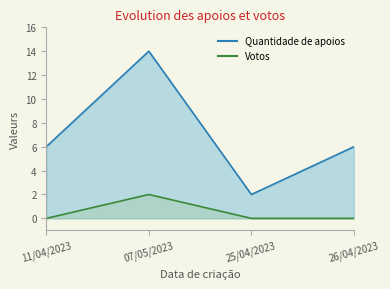

What is the difference between the Quantidade de apoios values at 25/04/2023 and 11/04/2023?

4